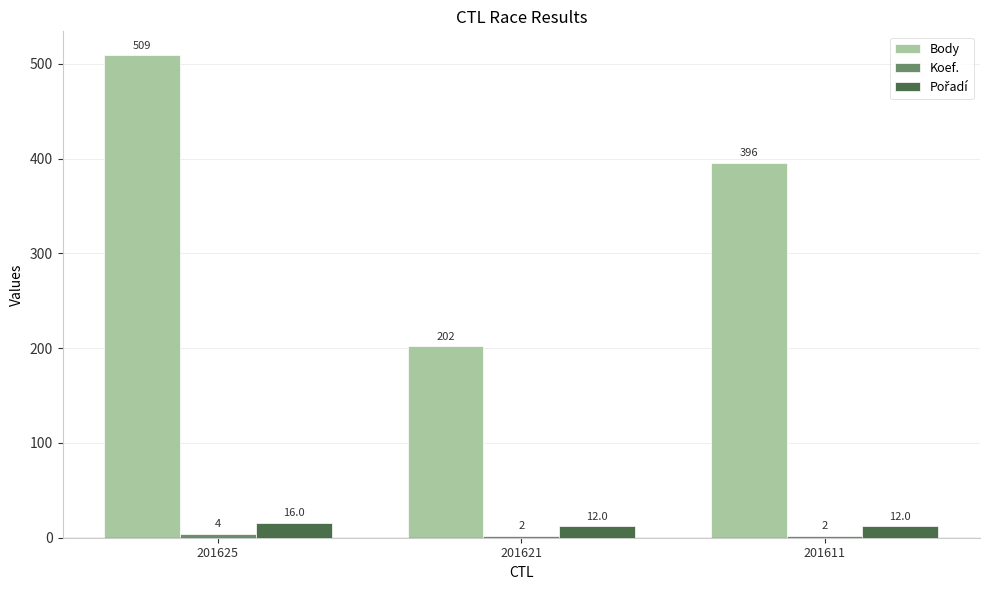

Which series has the widest spread of values?

Body